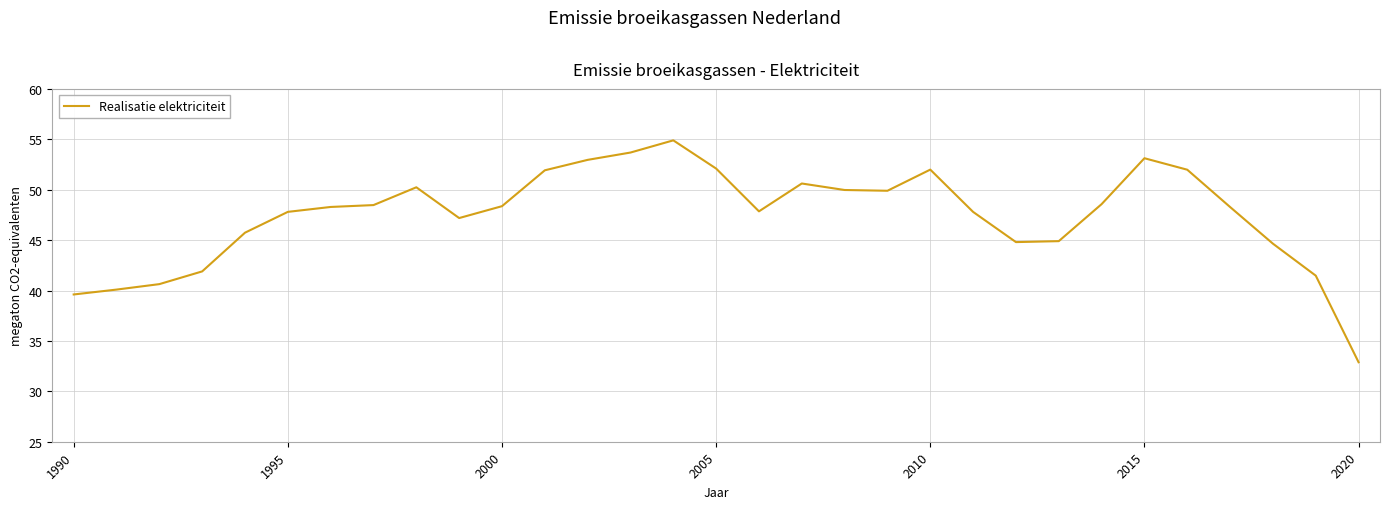

What is the difference between the maximum and minimum values?

22.0